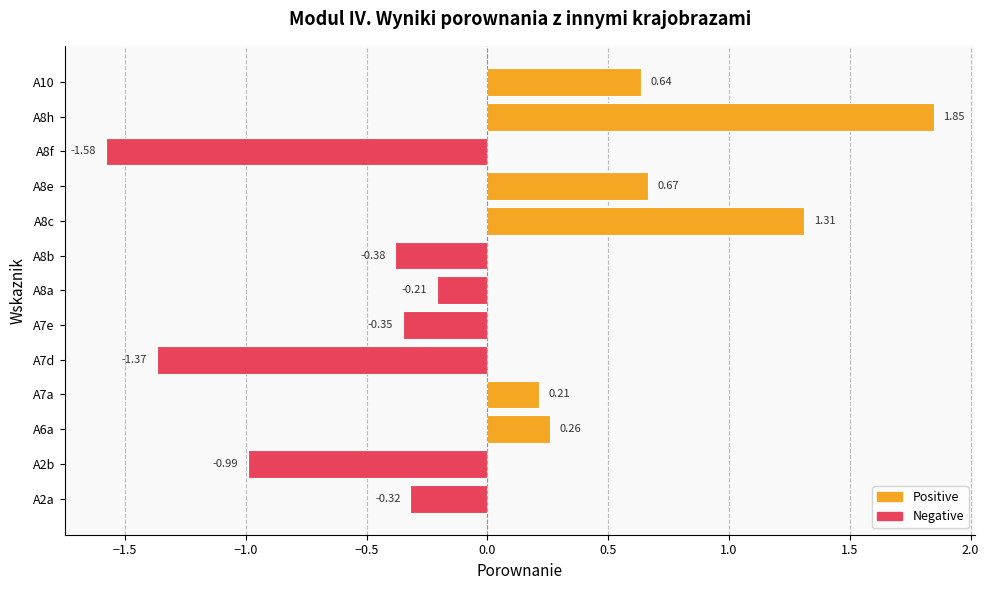

What is the change in value from A7a to A8c?

+1.1